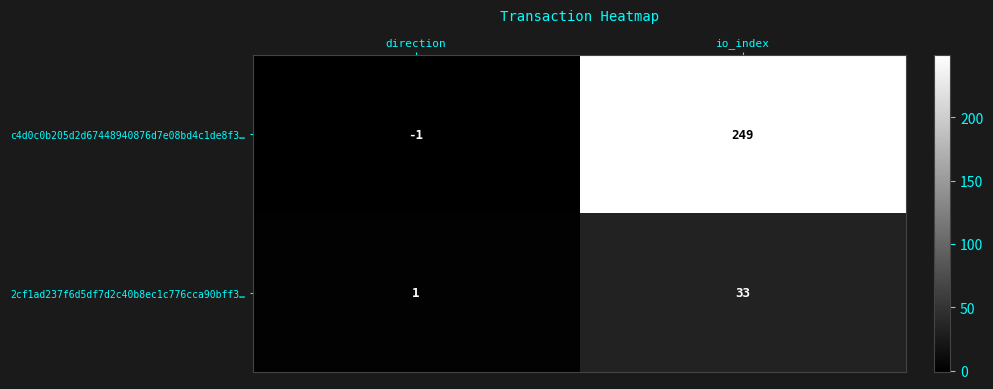

Is it true that c4d0c0b205d2d67448940876d7e08bd4c1de8f3… equals 249 at io_index?

True